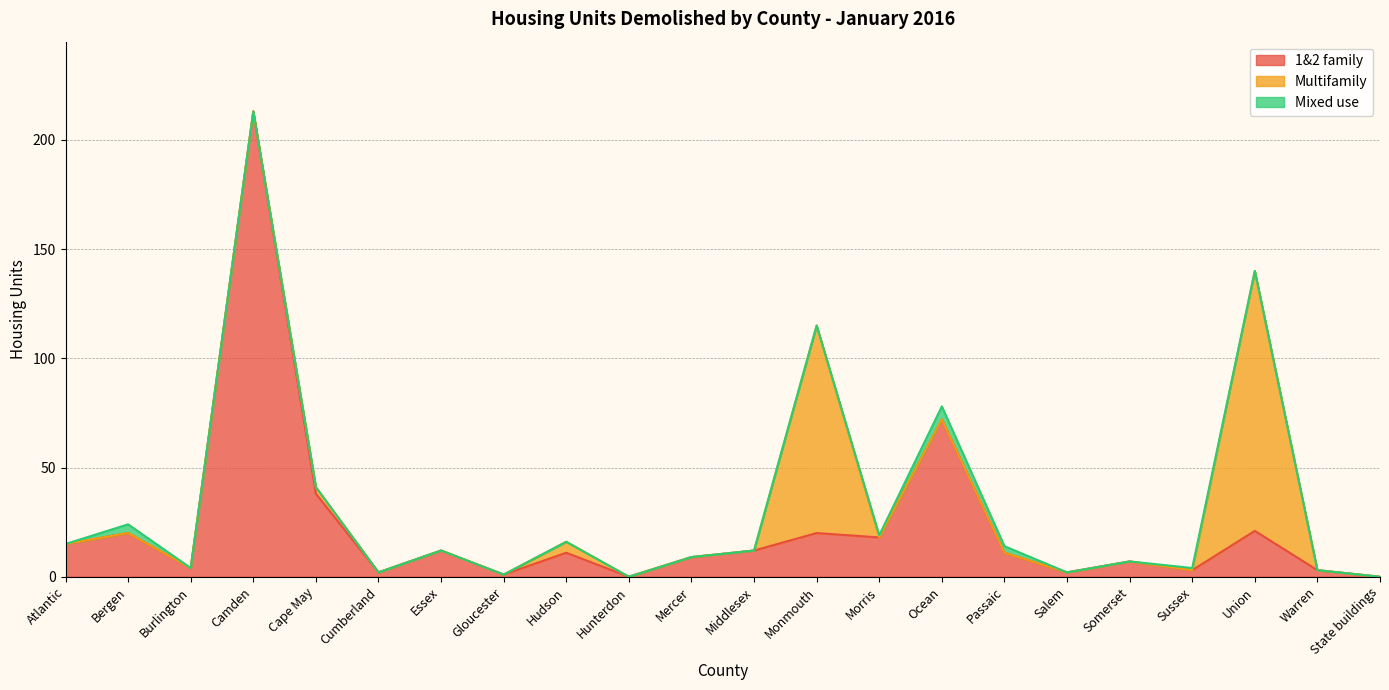

What is the total value across all series at Somerset?

7